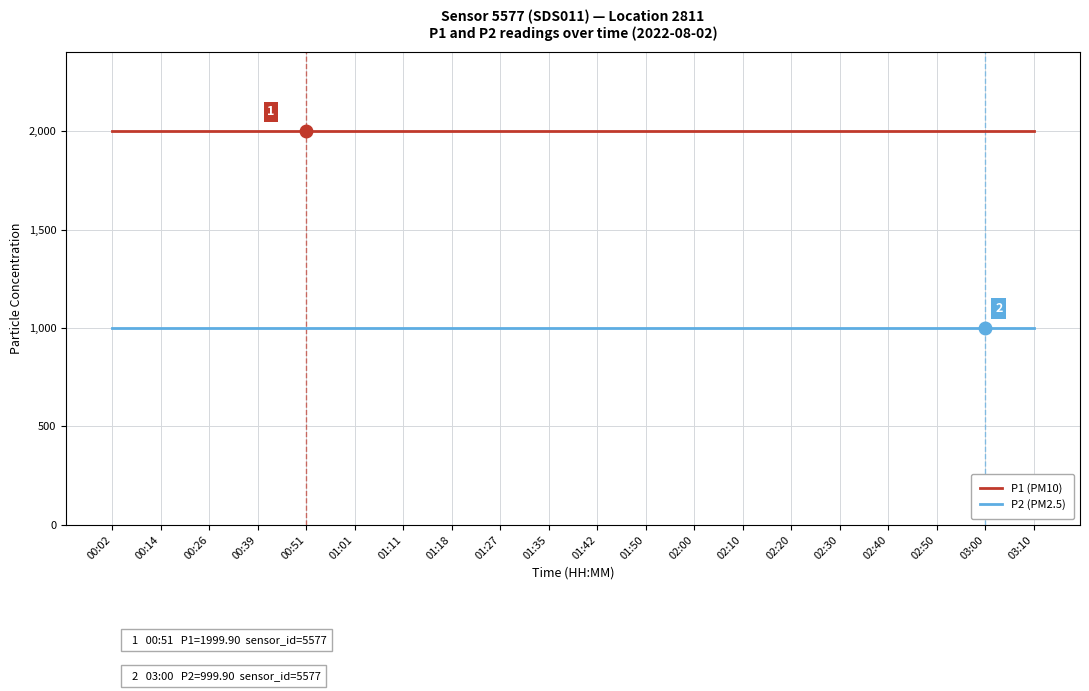

Which series has the largest total across all categories?

P1 (PM10)